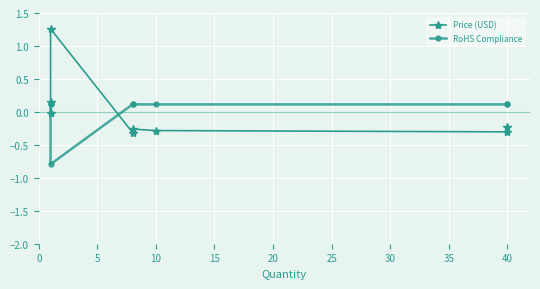

True or false: Price (USD) has a value of -0.3 at 20.

True